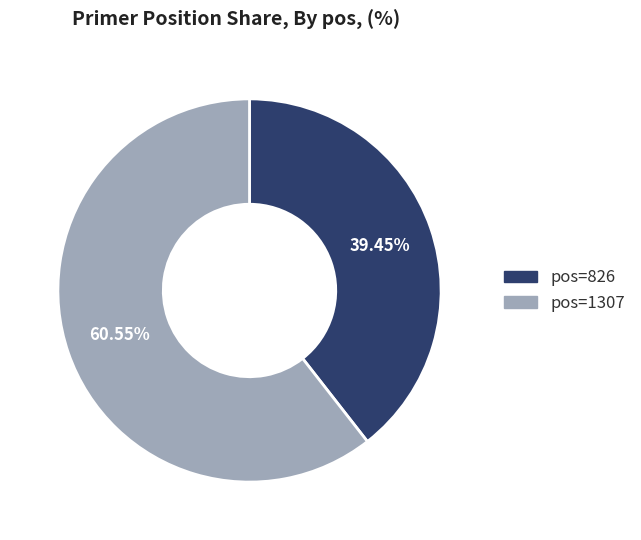

Is there a majority slice in this chart?

Yes